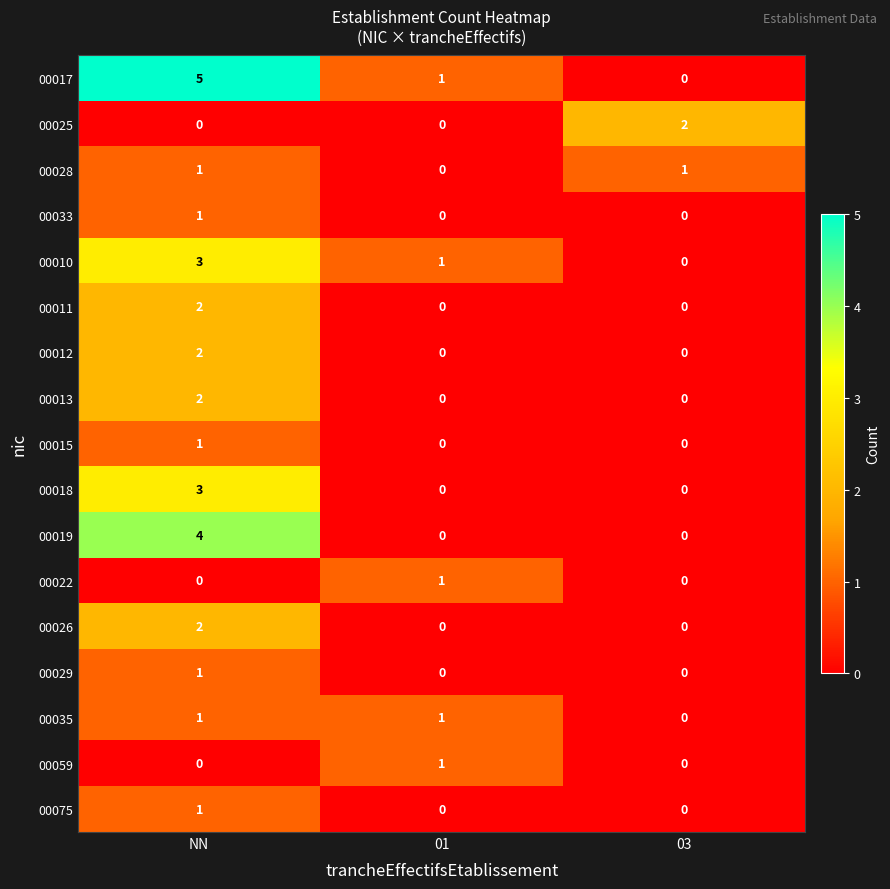

Where does the 00017 series first go above 1?

NN